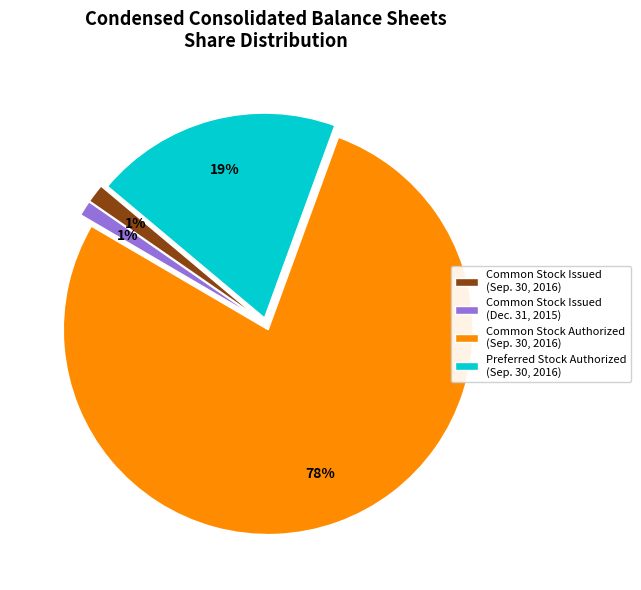

Do Preferred Stock Authorized (Sep. 30, 2016) and Common Stock Authorized (Sep. 30, 2016) together represent more than half of the pie?

Yes